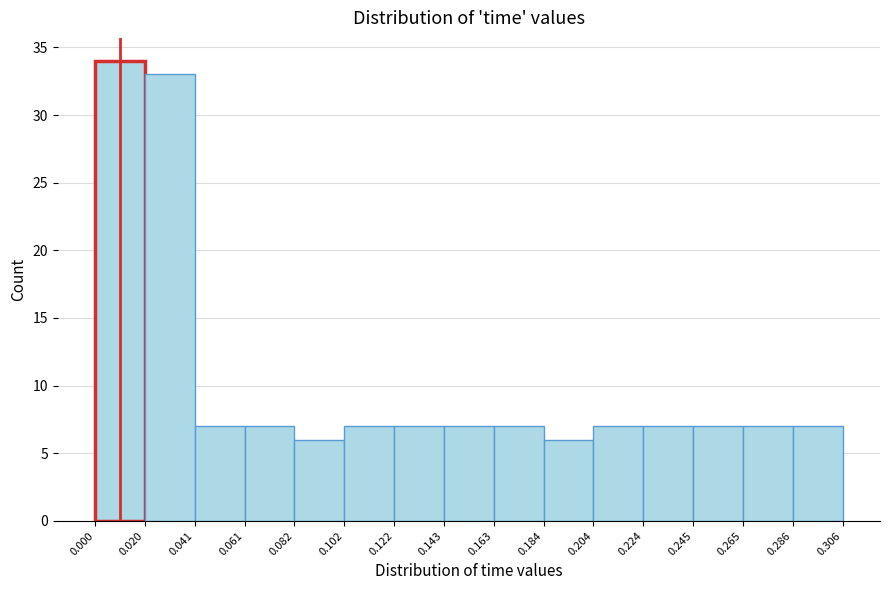

Reading left to right, transcribe this chart: for each bar, give the range it covers on the x-axis and its height. The values are not printed on the chart, so give them approximately, as read against the axis.

0.000 to 0.020: 34
0.020 to 0.041: 33
0.041 to 0.061: 7
0.061 to 0.082: 7
0.082 to 0.102: 6
0.102 to 0.122: 7
0.122 to 0.143: 7
0.143 to 0.163: 7
0.163 to 0.184: 7
0.184 to 0.204: 6
0.204 to 0.224: 7
0.224 to 0.245: 7
0.245 to 0.265: 7
0.265 to 0.286: 7
0.286 to 0.306: 7